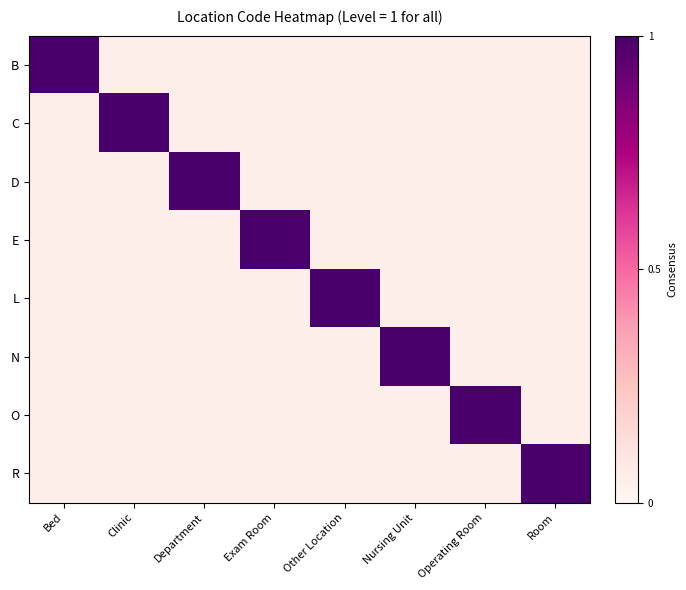

Which series has the largest total across all categories?

B